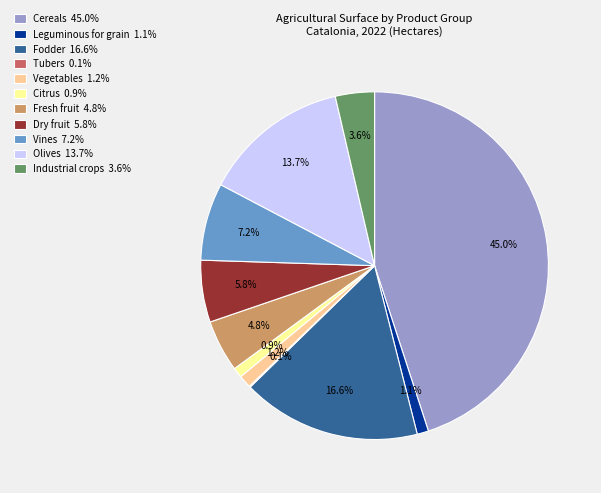

Between Cereals and Dry fruit, which is larger?

Cereals